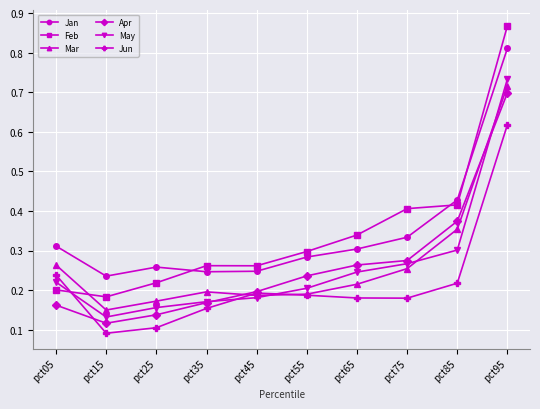

The Mar series shows 0.3 at pct75. True or false?

True